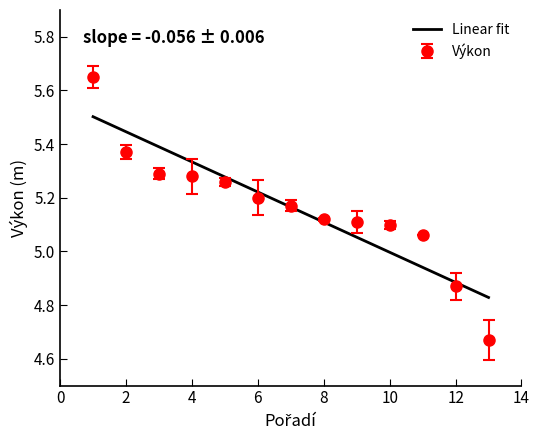

What is the maximum value for Linear fit?

5.5